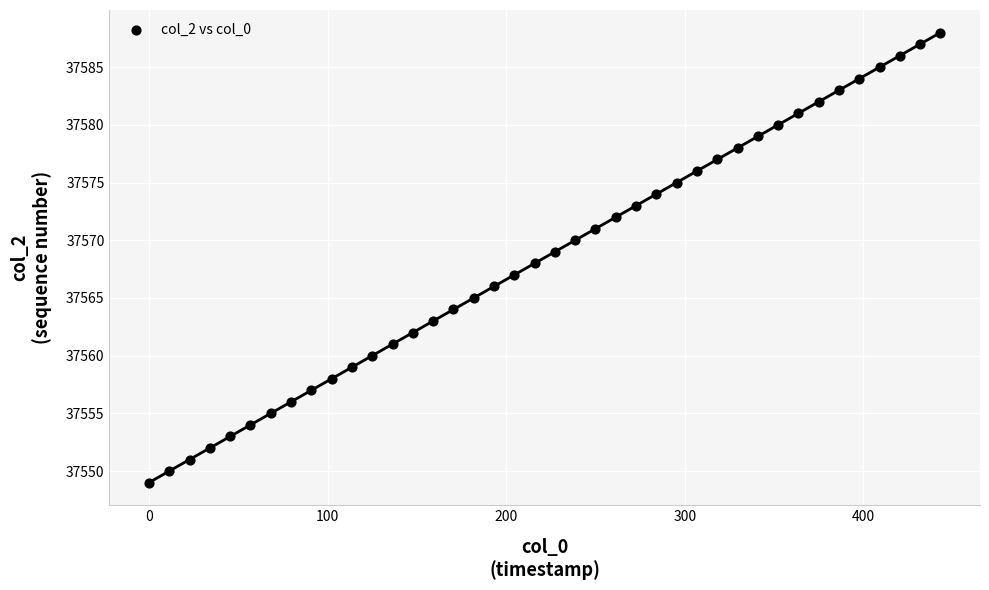

What is the range of Y values (max minus min)?

39